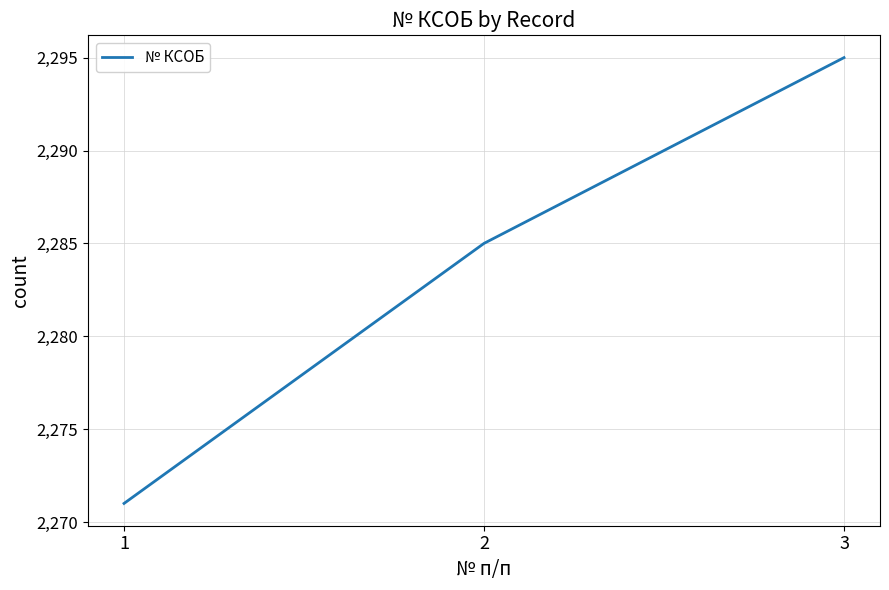

The chart shows a value of 2285 at 2. True or false?

True